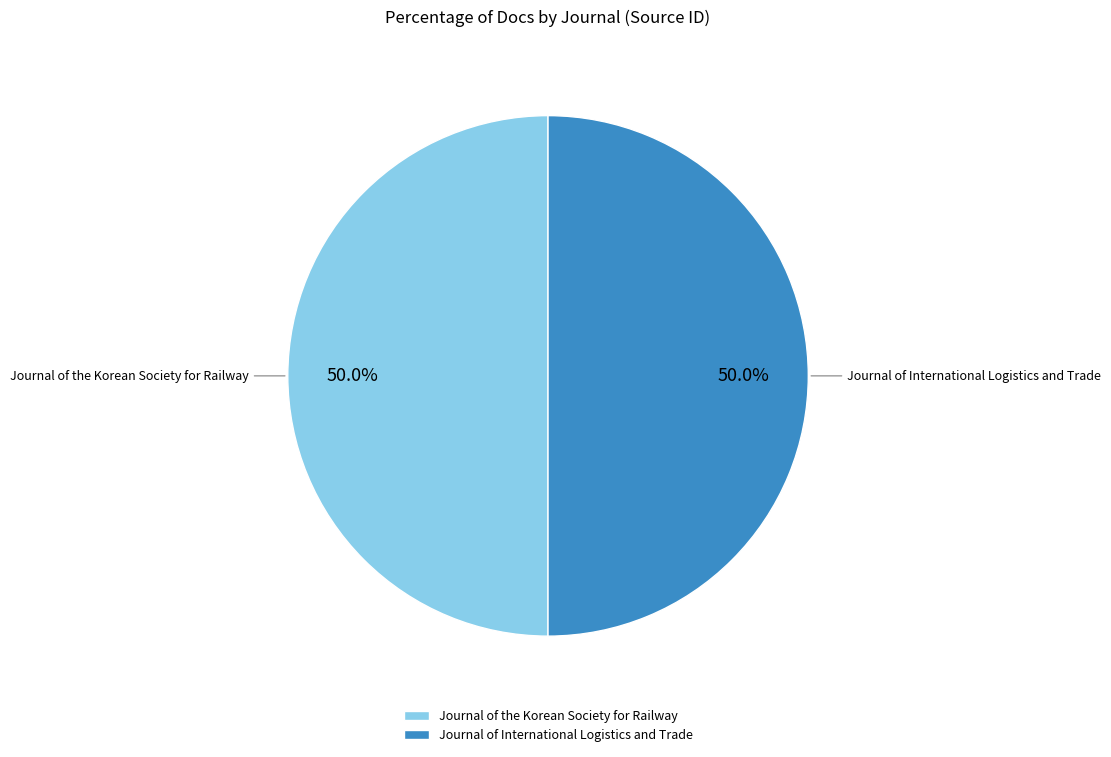

Is the sum of Journal of International Logistics and Trade and Journal of the Korean Society for Railway greater than half?

Yes